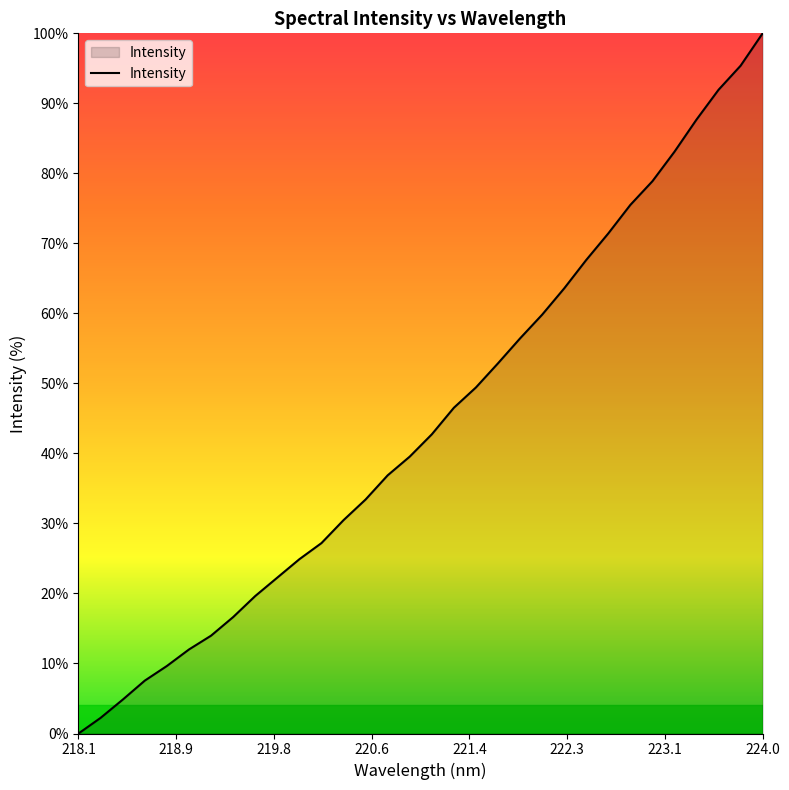

What is the maximum value shown in the chart?

100.0